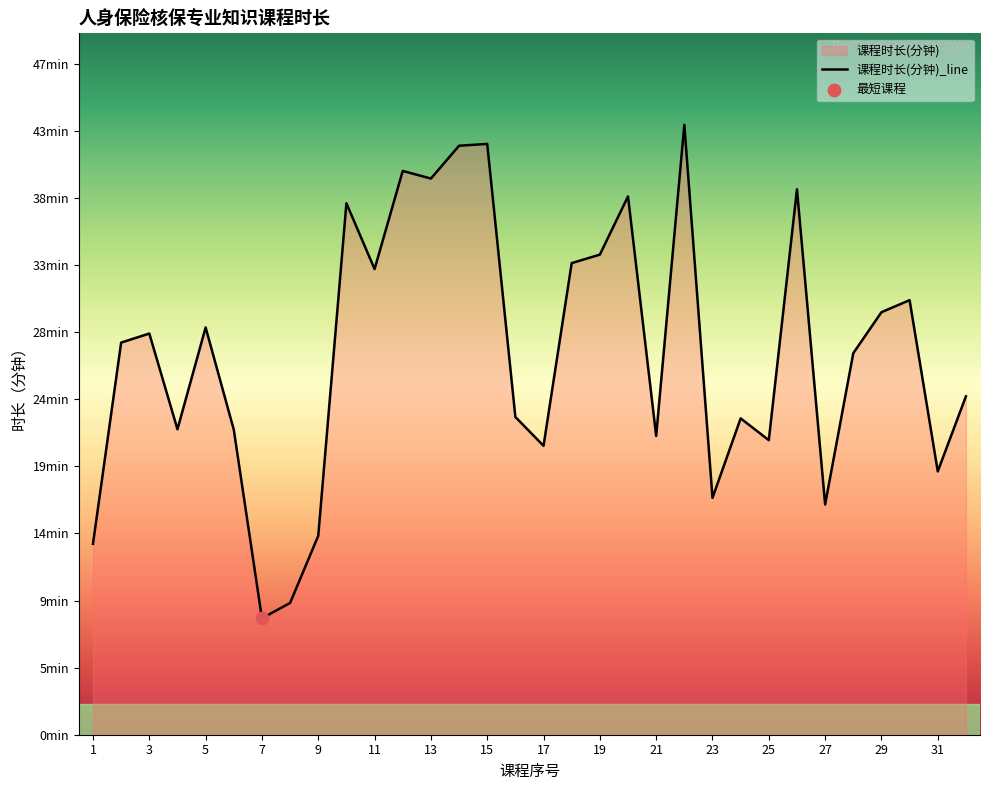

What is the ratio of the value at 24 to the value at 20?

0.6